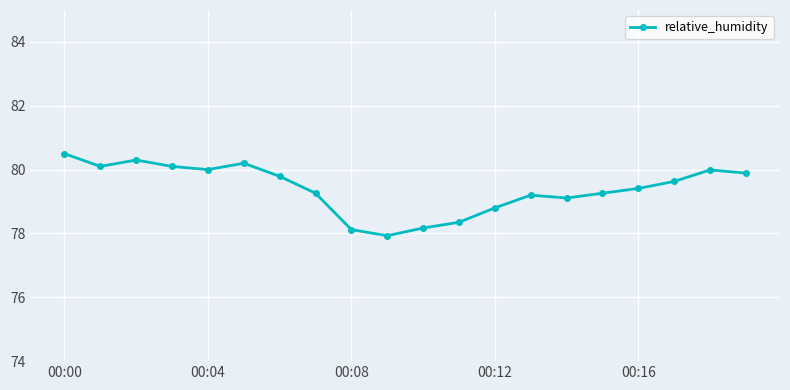

True or false: the data has more than 1 interior local peaks.

True